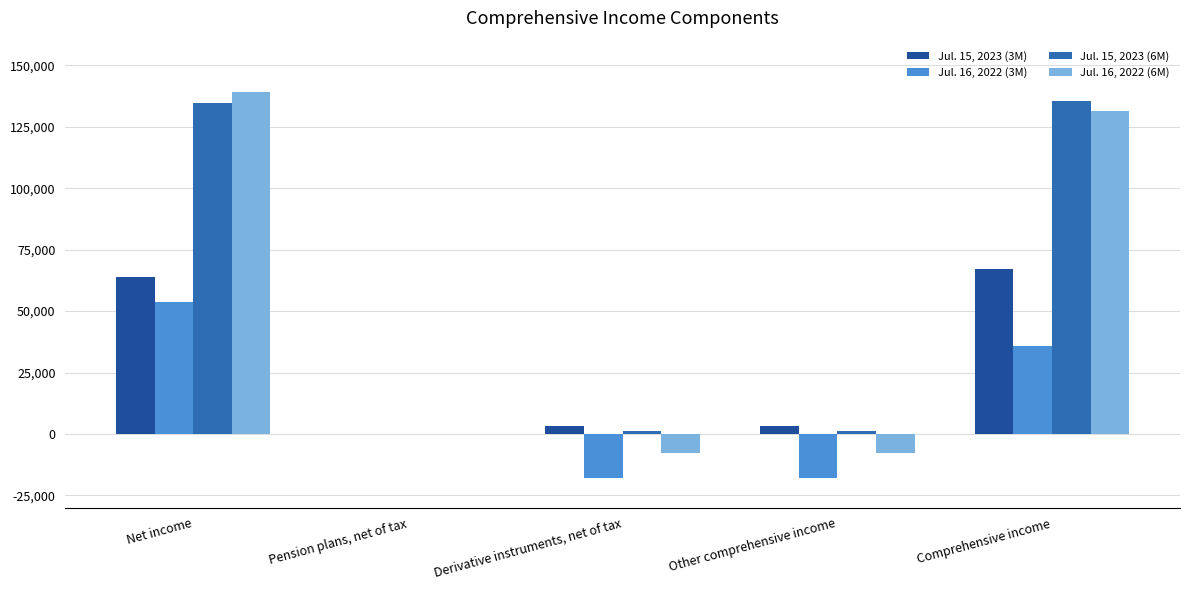

What is the sum of all Jul. 15, 2023 (6M) values?

272486